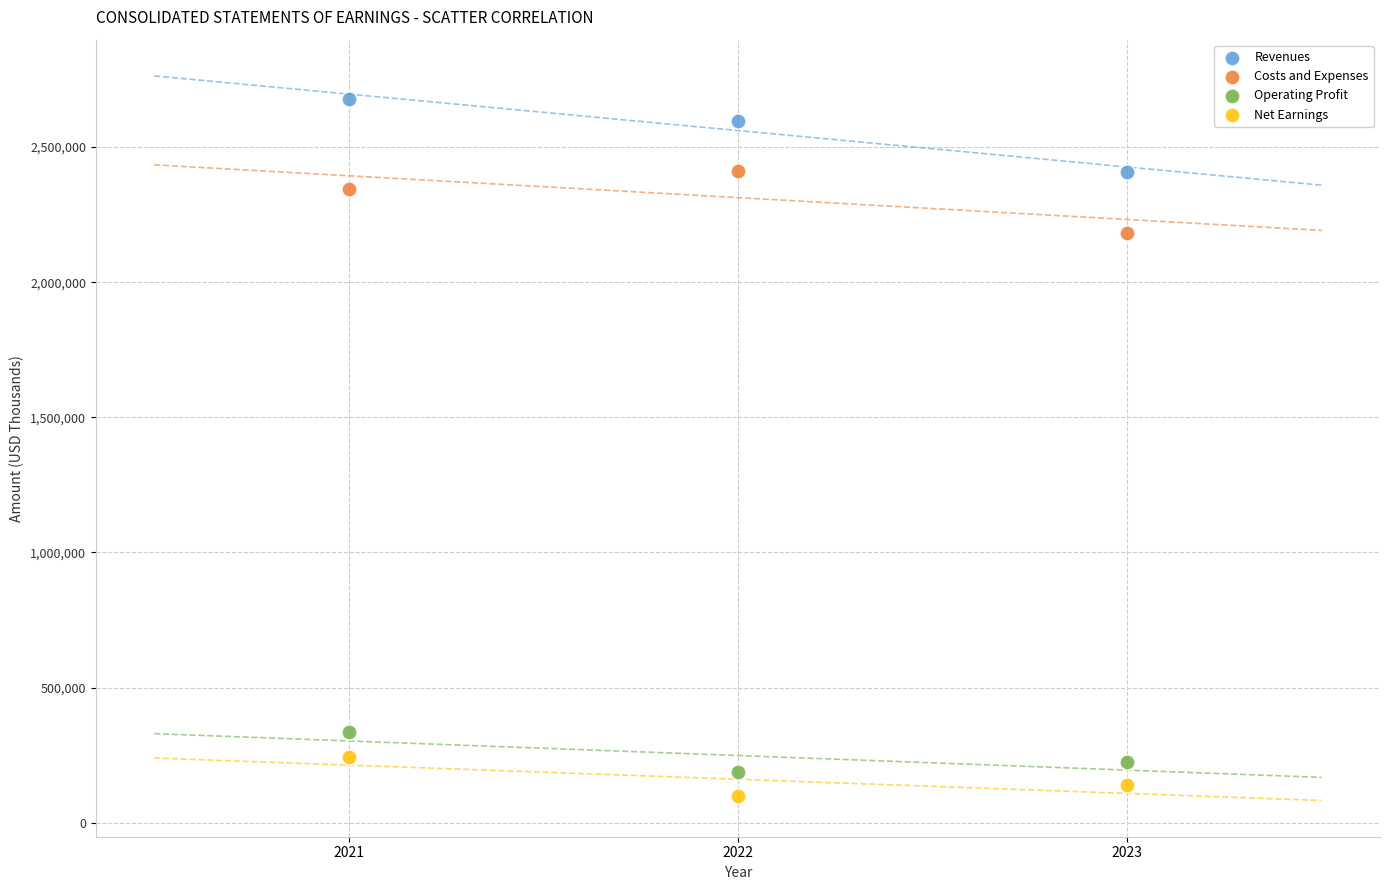

Across all data points, what is the range of Y values (max minus min)?

2579211